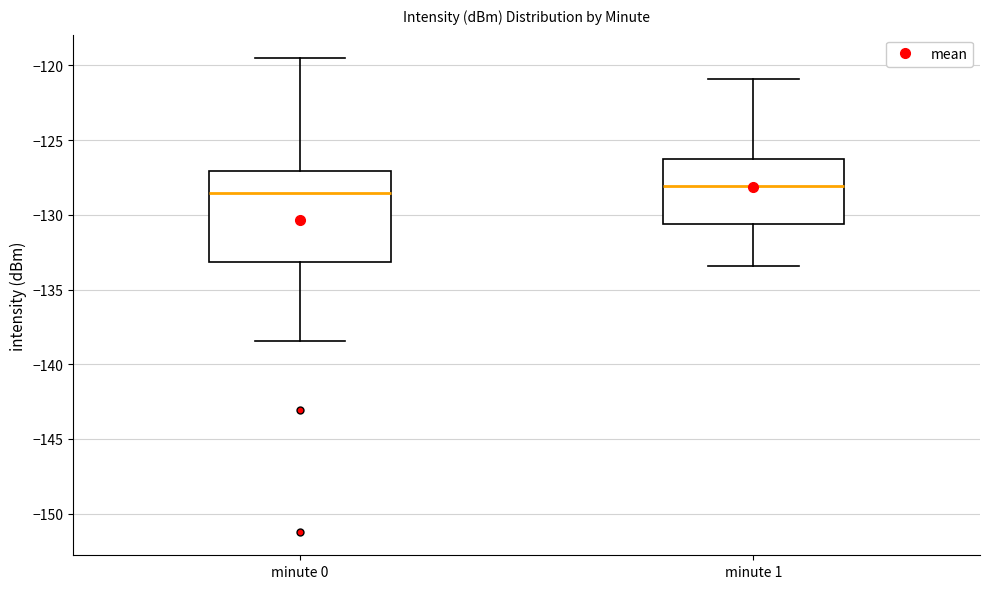

Reading left to right, transcribe this box plot: for each box, give where its median line is, the range the box spans, and where its two whiskers end, as read against the y-axis. The values are not printed on the chart, so give them approximately, as read against the axis.

minute 0: median -128.5, box -133.0 to -127.0, whiskers -138.5 to -119.5
minute 1: median -128.0, box -130.5 to -126.0, whiskers -133.5 to -121.0